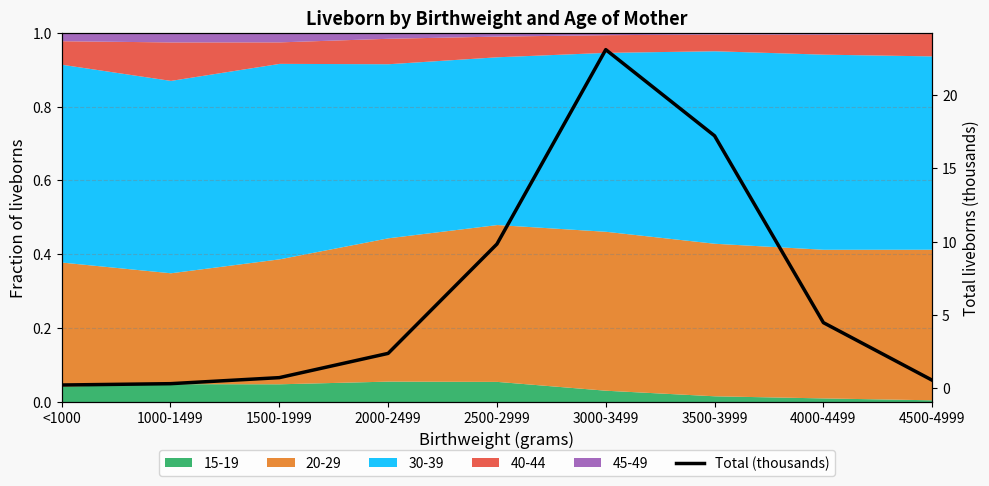

At which category does the chart reach its minimum across all series?

<1000